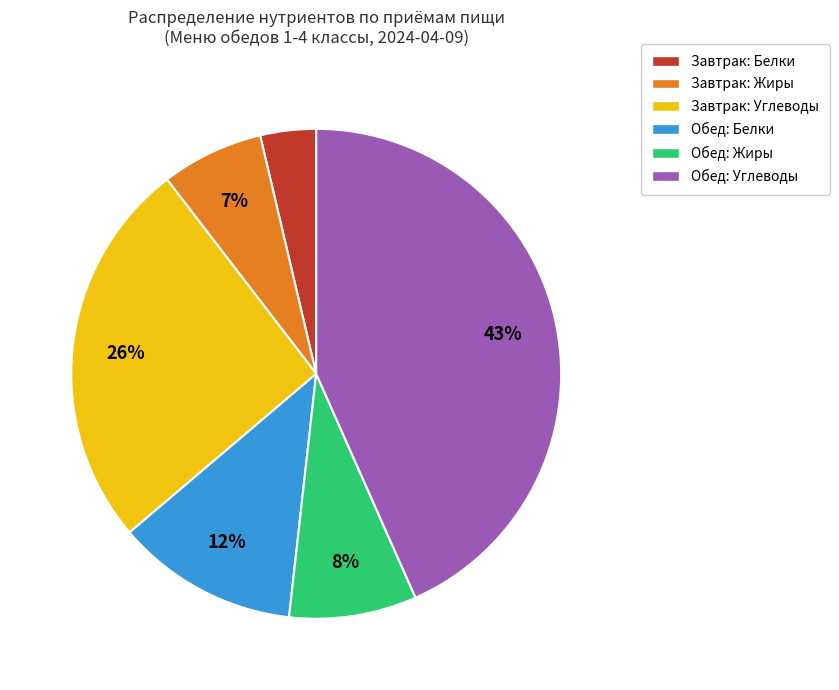

Is there any slice that represents more than half of the pie?

No